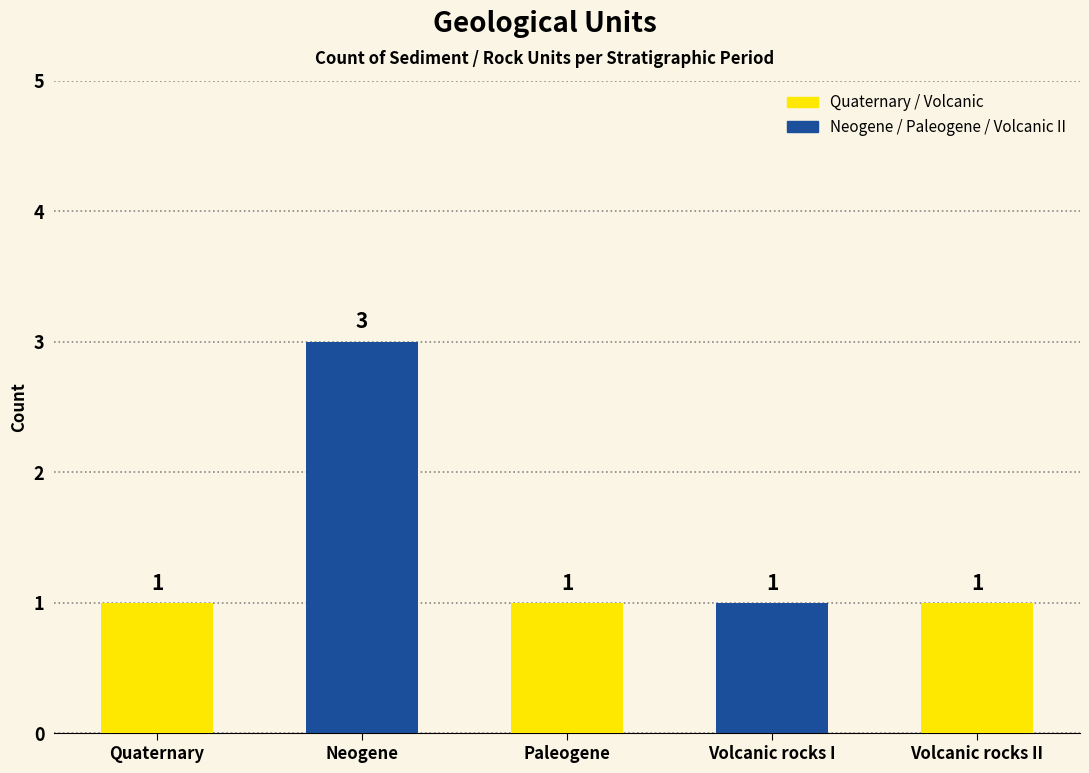

What value does the data have at Volcanic rocks II?

1